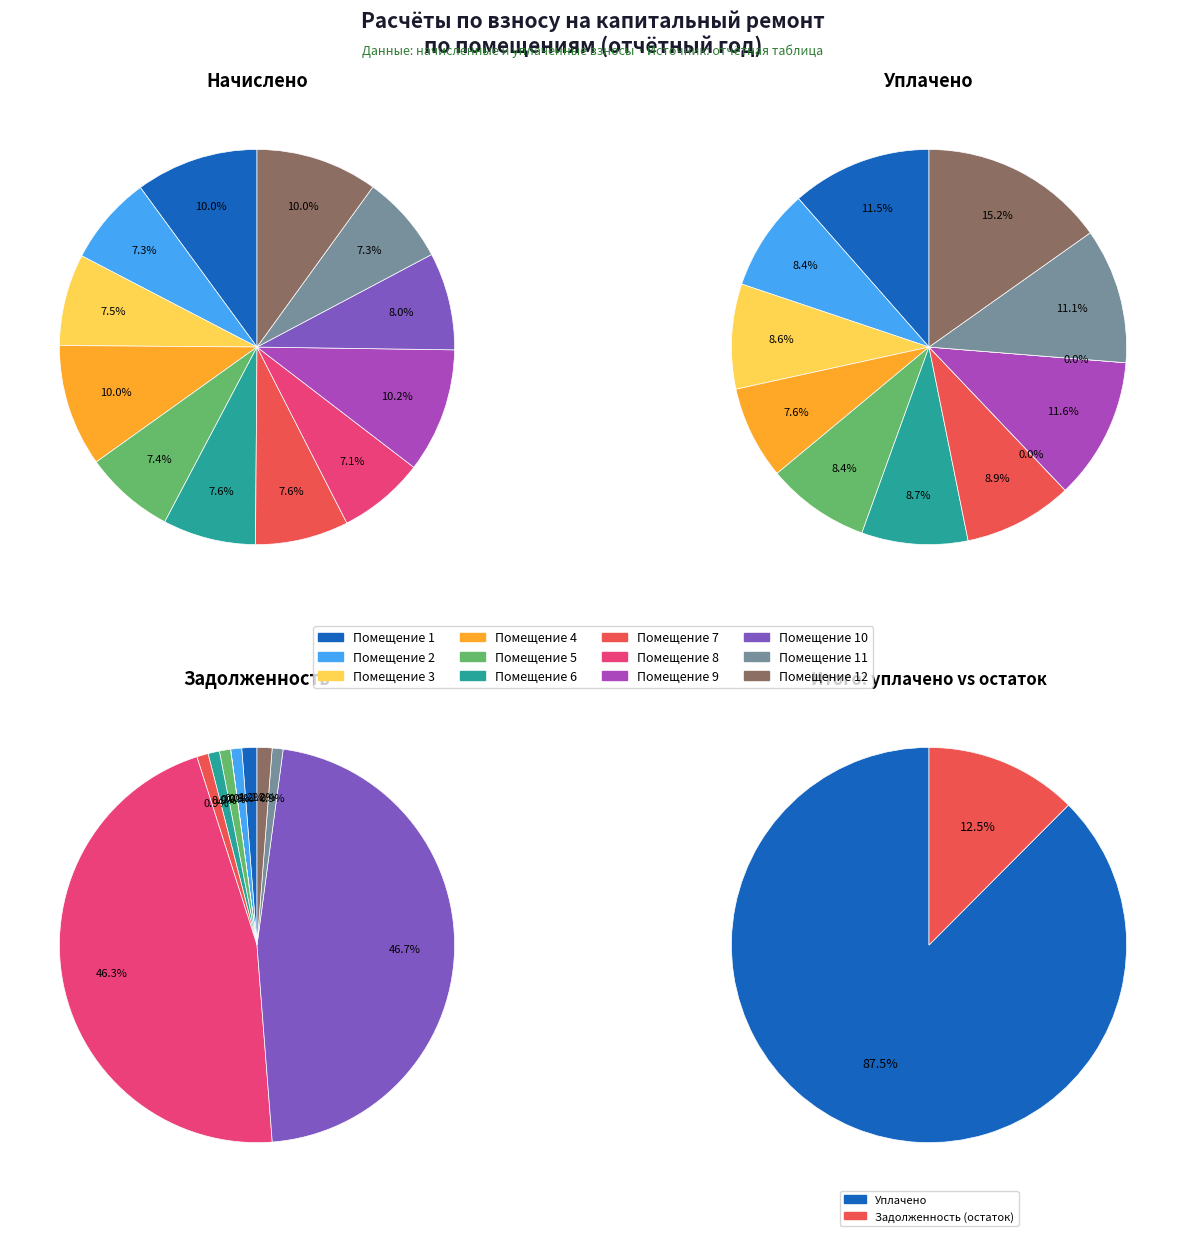

Is it true that 5 is 7% of the pie?

True